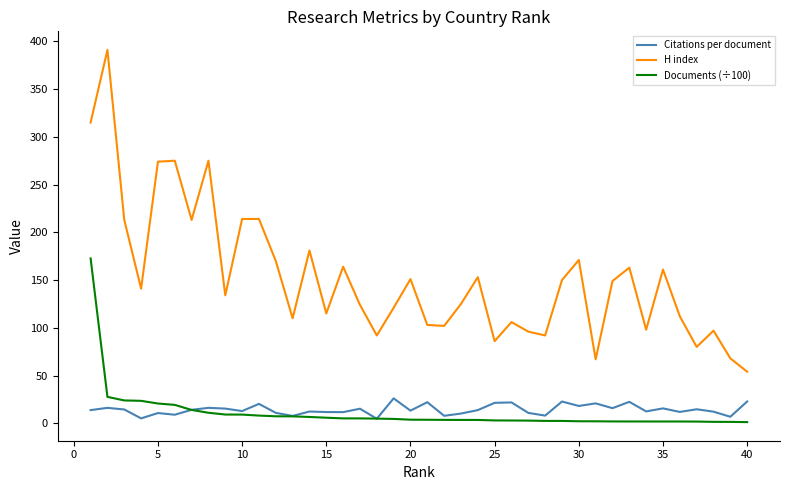

What is the sum of all Citations per document values?

574.9